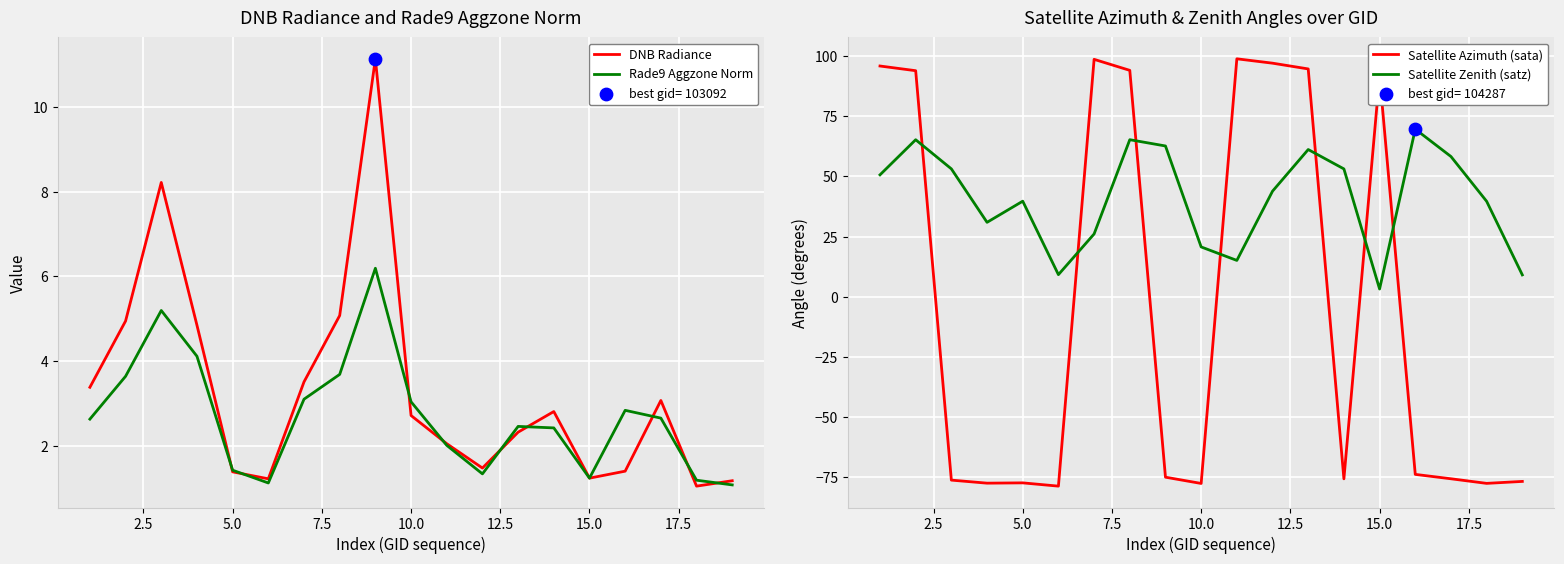

What are all the series names shown in the legend?

DNB Radiance, Rade9 Aggzone Norm, Satellite Azimuth (sata), Satellite Zenith (satz)